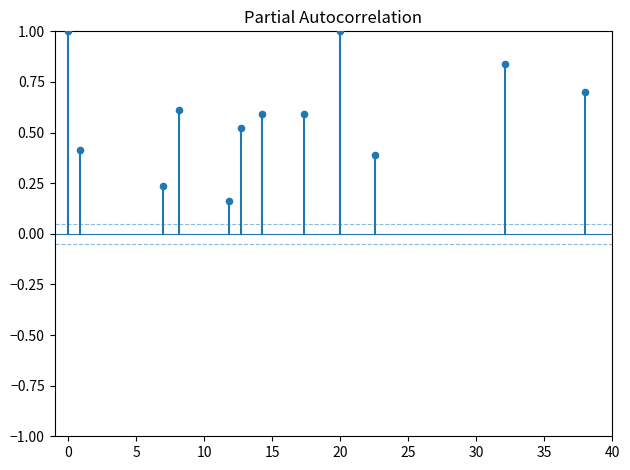

What is the range of X values (max minus min)?

38.0